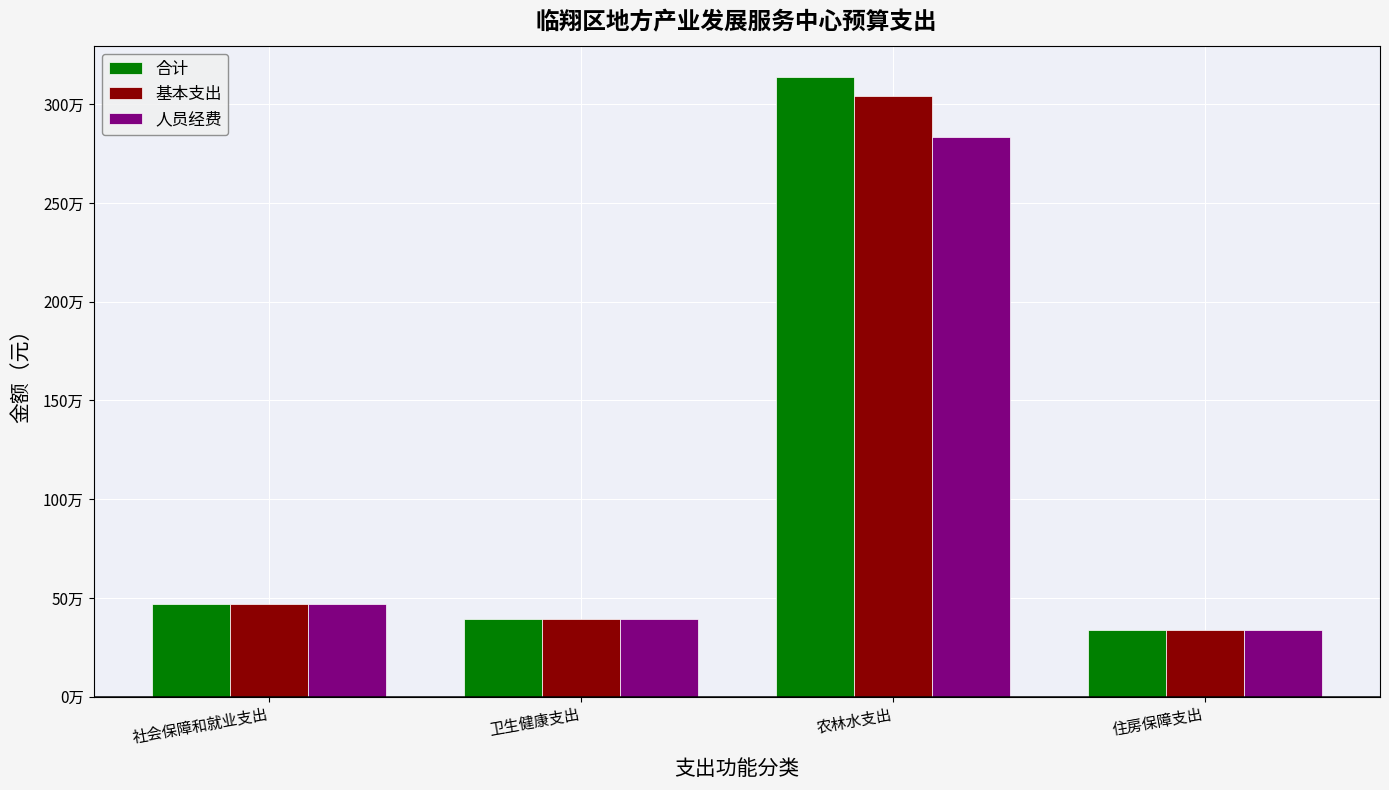

At which label does 基本支出 first exceed 468847?

社会保障和就业支出